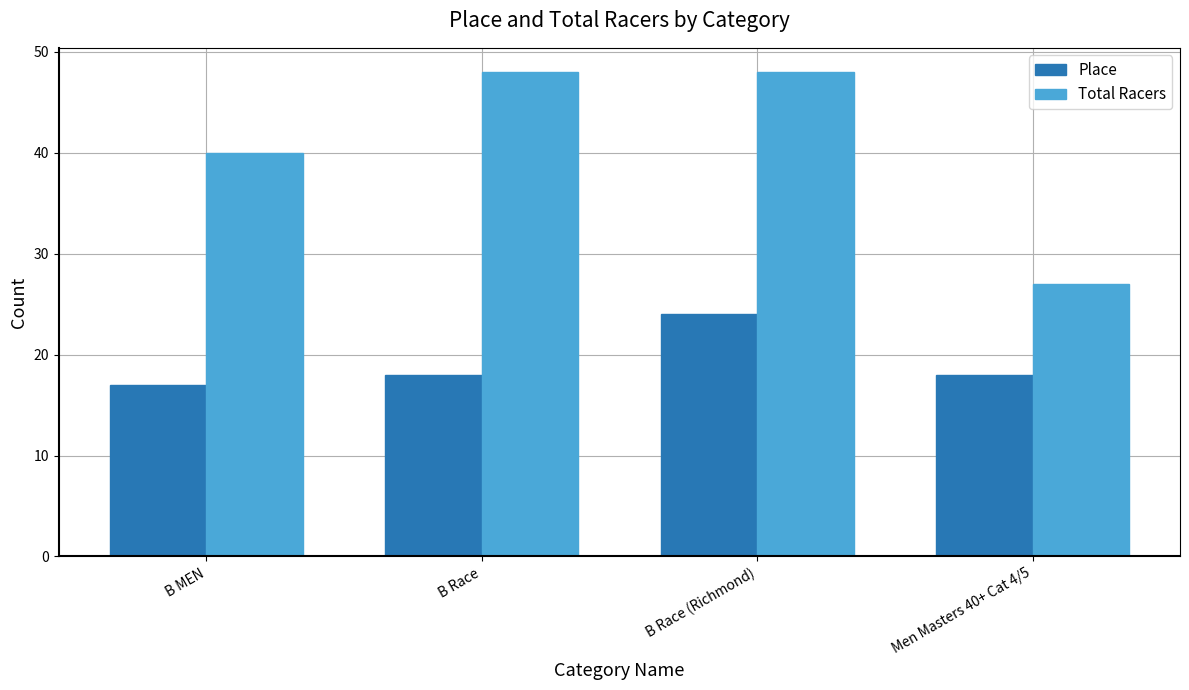

The value of Total Racers at B MEN is 22. True or false?

False